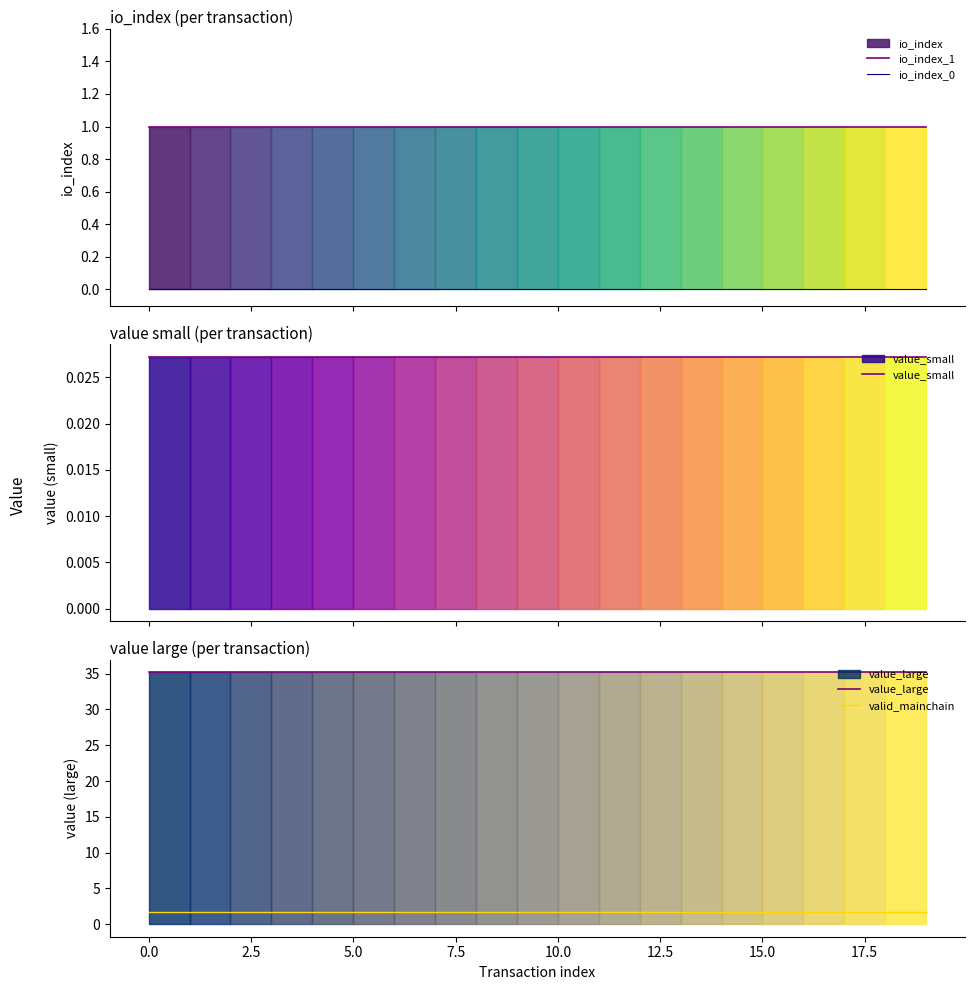

True or false: value_small and value_large cross at least once.

False